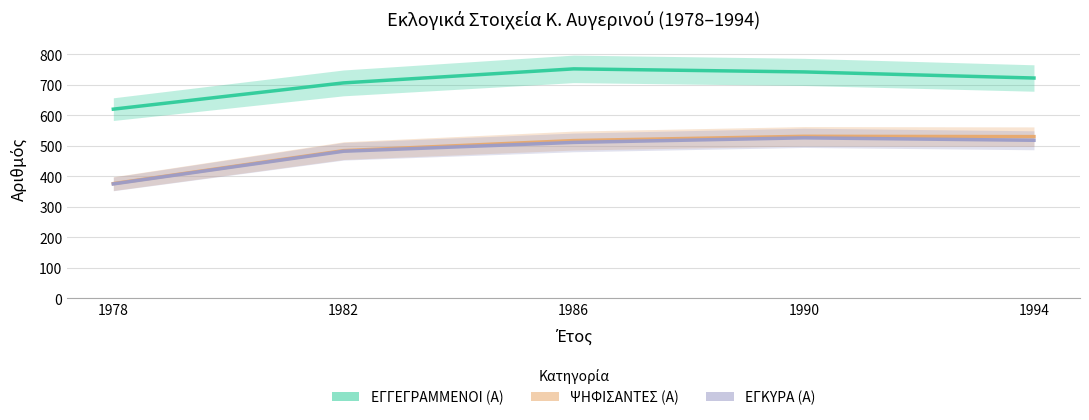

Where does the ΕΓΚΥΡΑ (Α) series first go above 511?

1990